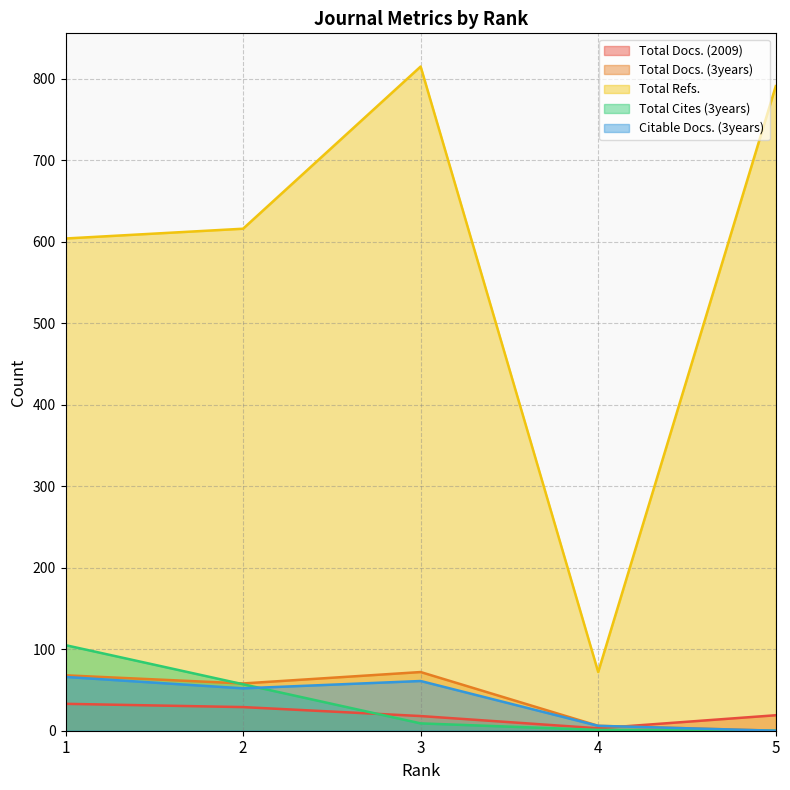

Which label corresponds to the smallest value in the chart?

5